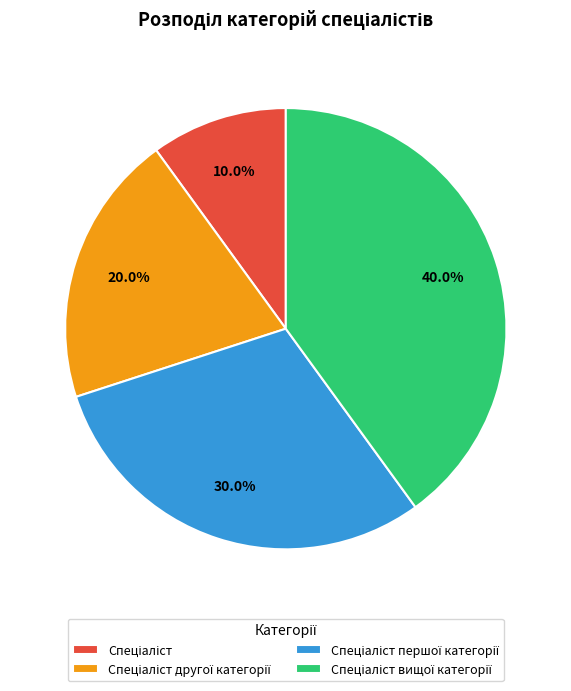

Is there any slice that represents more than half of the pie?

No